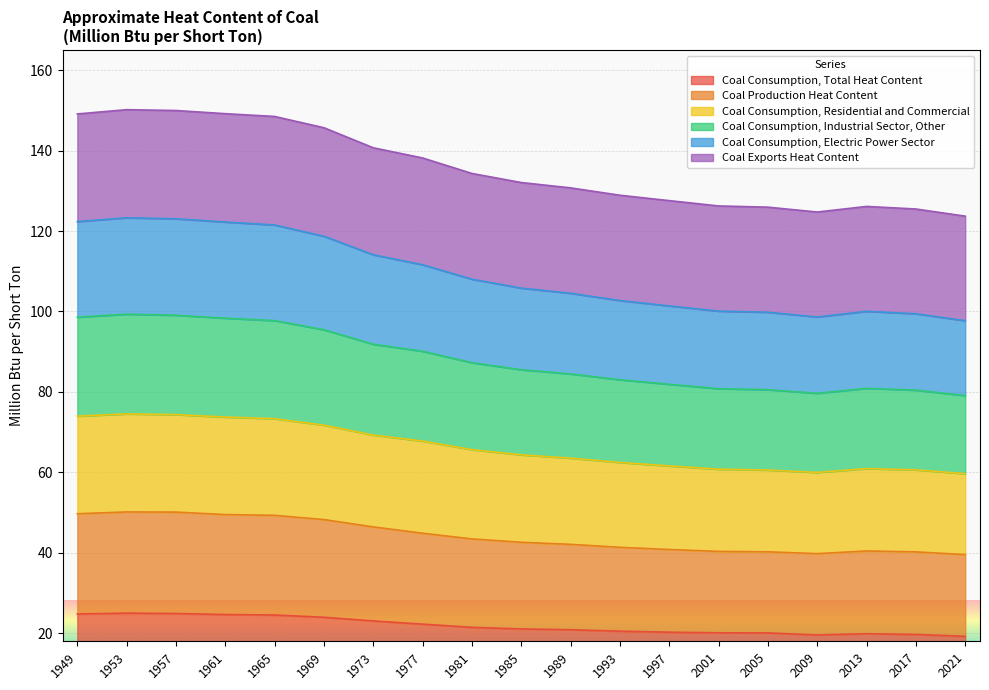

What is the total value across all series at 2009?

124.7